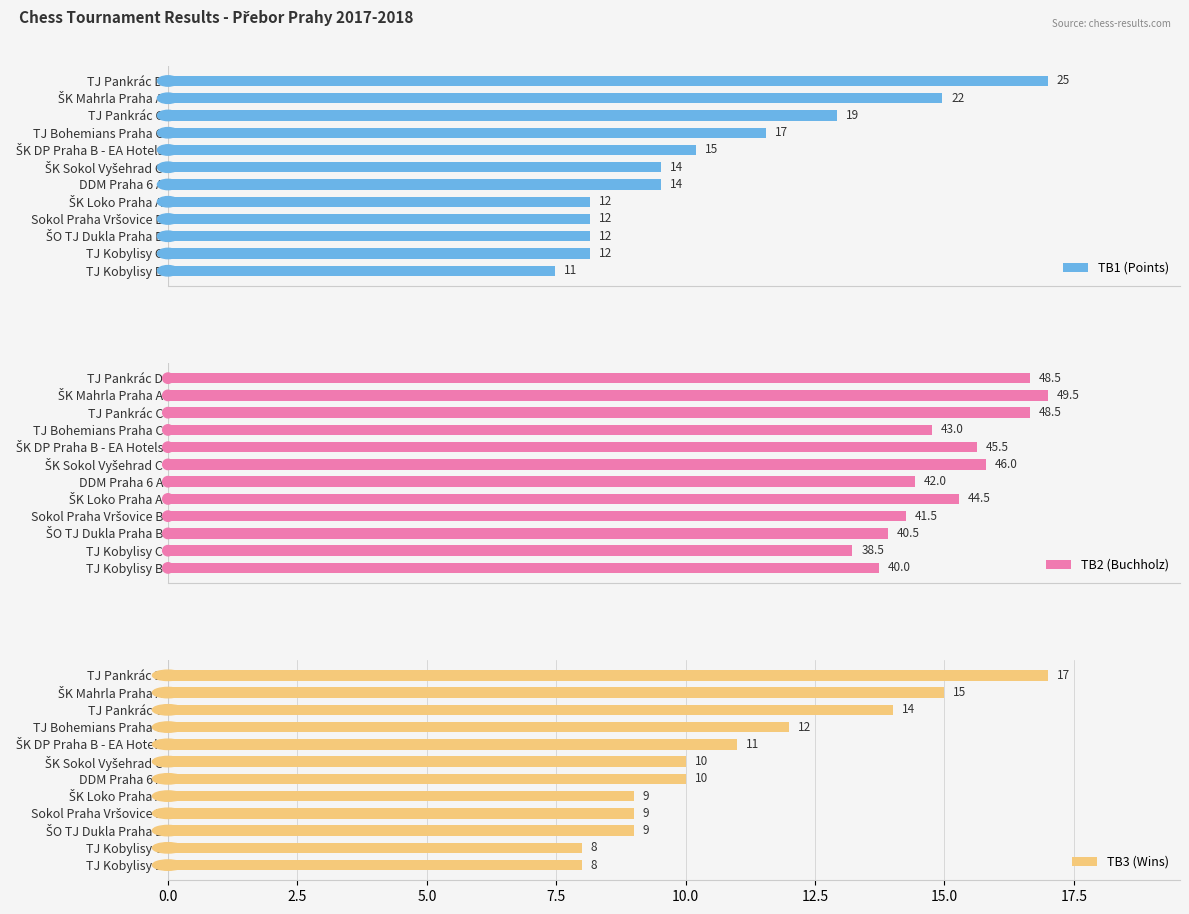

At how many categories does at least one series exceed 29?

12